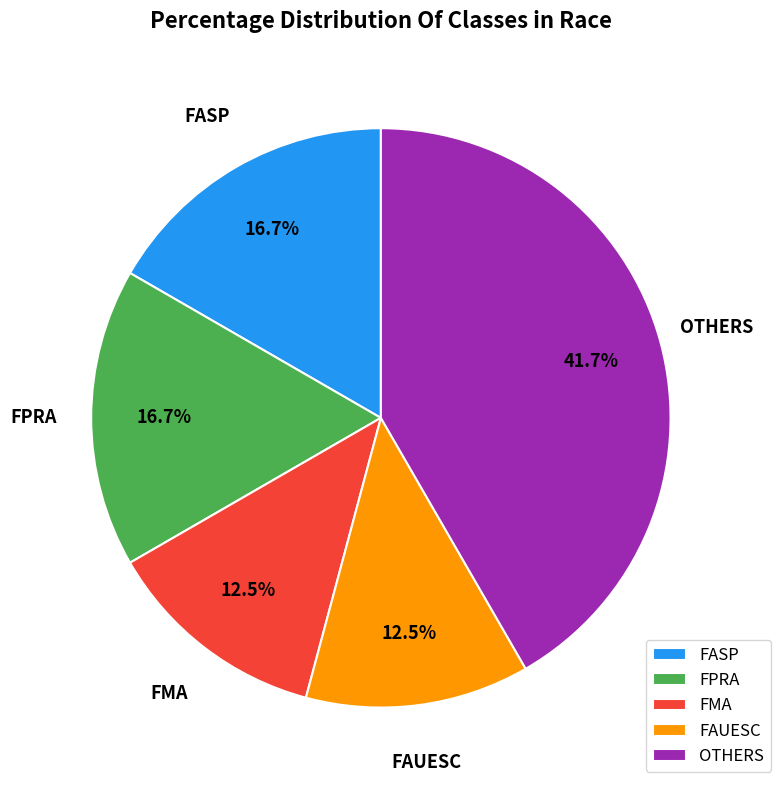

Does FPRA account for over 50% of the chart?

No